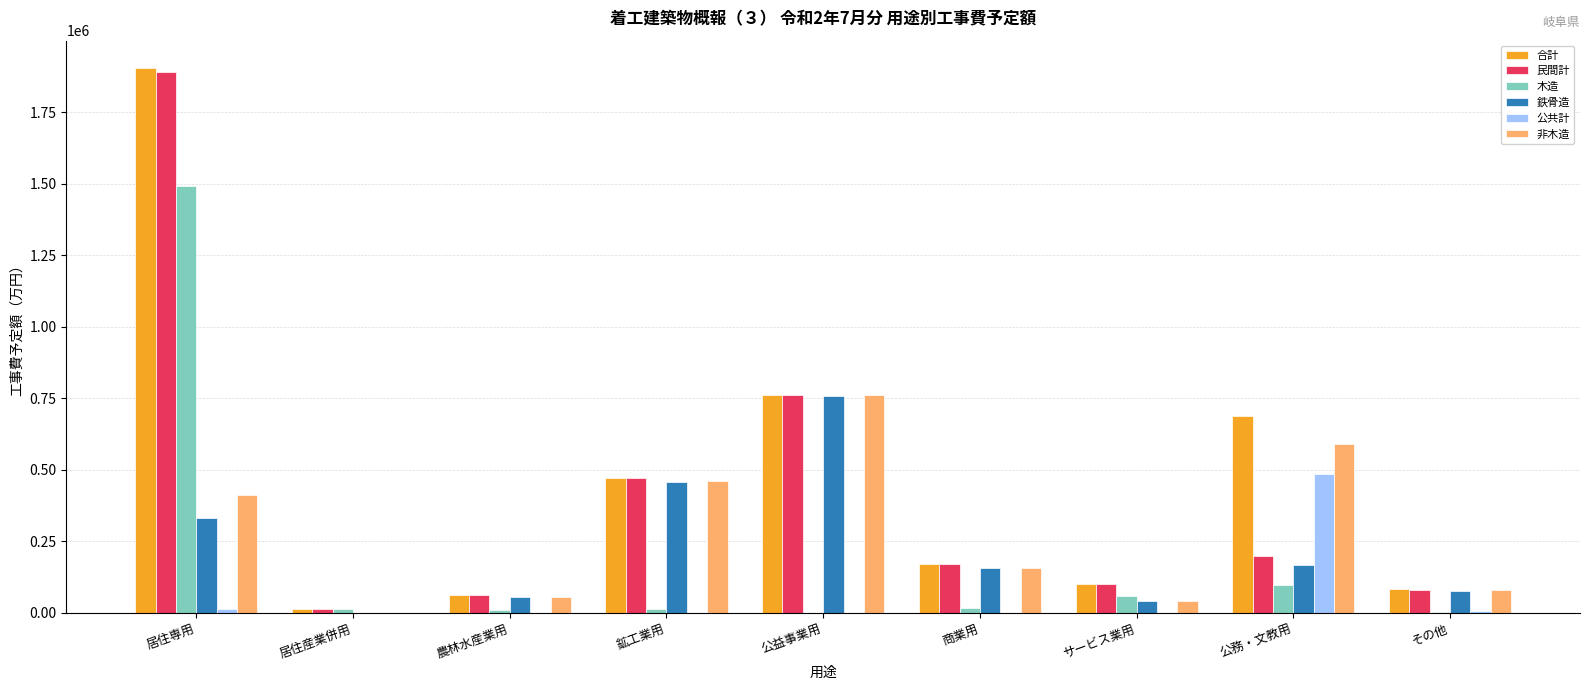

Between 居住産業併用 and 公務・文教用, which series saw the biggest shift?

合計